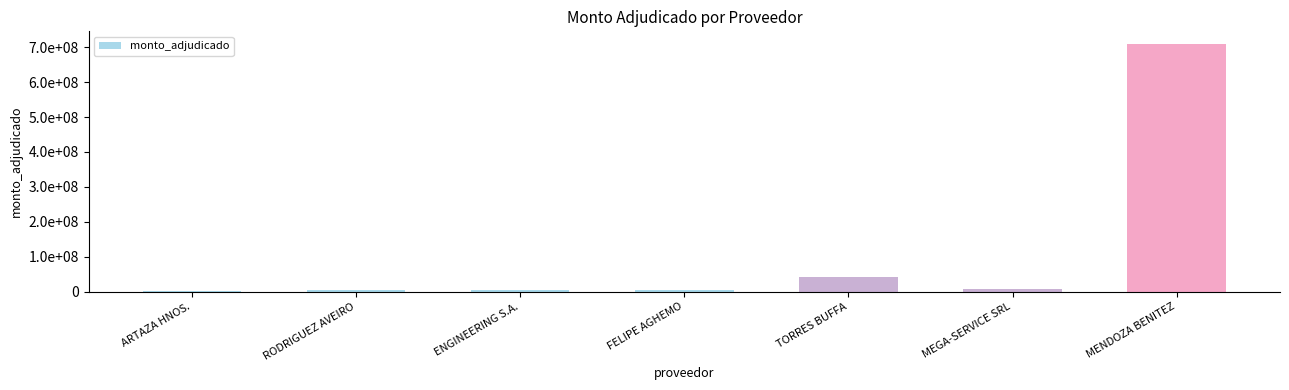

Where does the data first go above 4620000?

TORRES BUFFA